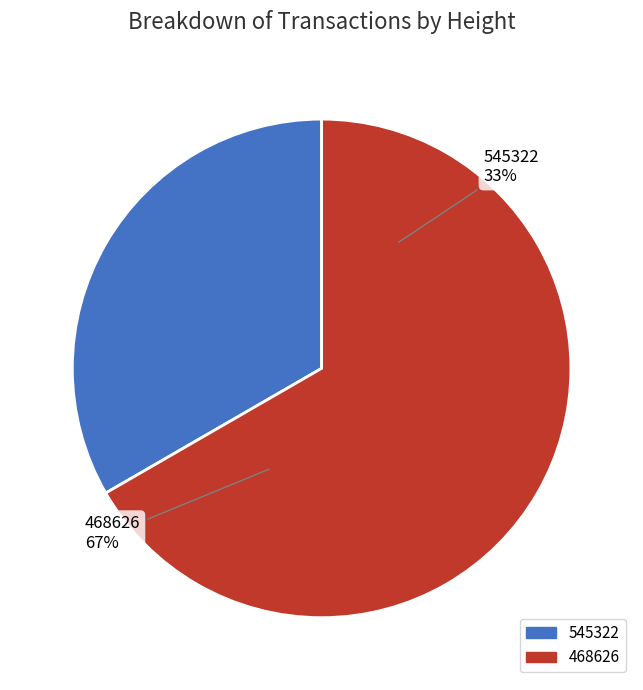

Combined, do 468626 and 545322 account for over 50%?

Yes